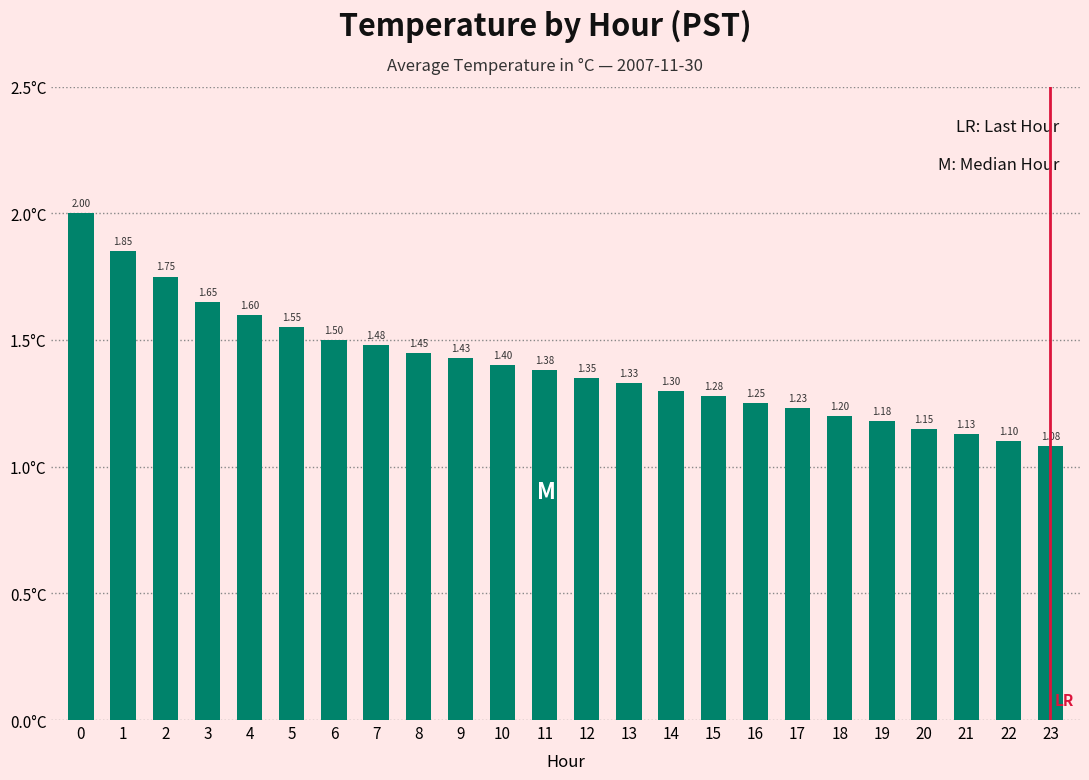

Are the bars horizontal?

No